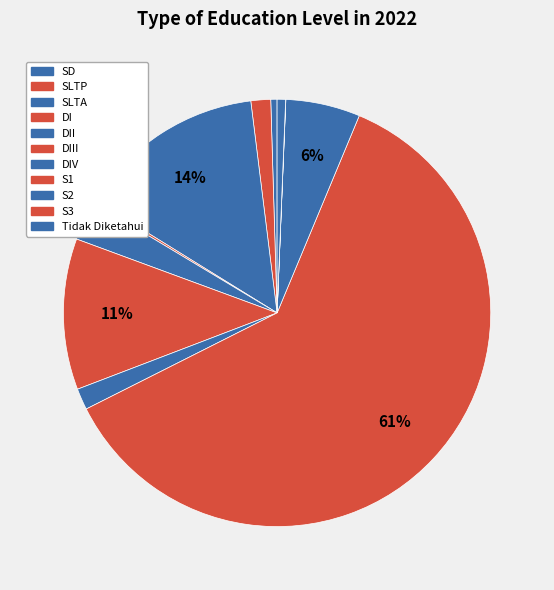

Is it true that SLTP is 1% of the pie?

True